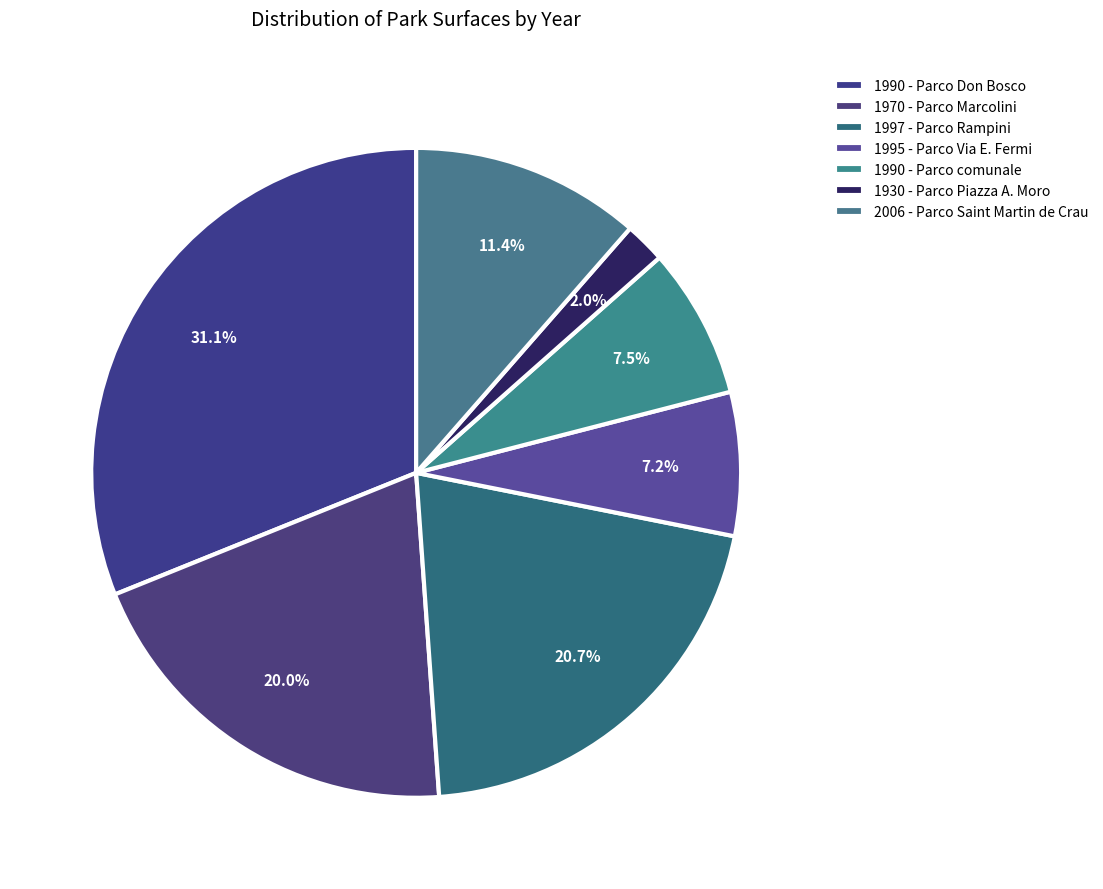

Rank the categories by value from highest to lowest.

1990 - Parco Don Bosco, 1997 - Parco Rampini, 1970 - Parco Marcolini, 2006 - Parco Saint Martin de Crau, 1990 - Parco comunale, 1995 - Parco Via E. Fermi, 1930 - Parco Piazza A. Moro